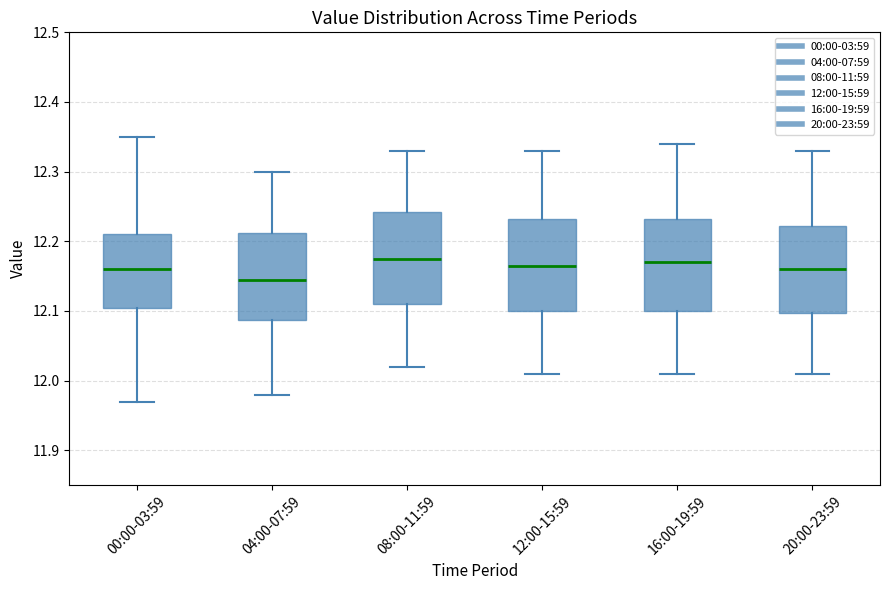

Reading left to right, transcribe this box plot: for each box, give where its median line is, the range the box spans, and where its two whiskers end, as read against the y-axis. The values are not printed on the chart, so give them approximately, as read against the axis.

00:00-03:59: median 12.16, box 12.11 to 12.21, whiskers 11.97 to 12.35
04:00-07:59: median 12.15, box 12.09 to 12.21, whiskers 11.98 to 12.30
08:00-11:59: median 12.18, box 12.11 to 12.24, whiskers 12.02 to 12.33
12:00-15:59: median 12.17, box 12.10 to 12.23, whiskers 12.01 to 12.33
16:00-19:59: median 12.17, box 12.10 to 12.23, whiskers 12.01 to 12.34
20:00-23:59: median 12.16, box 12.10 to 12.22, whiskers 12.01 to 12.33